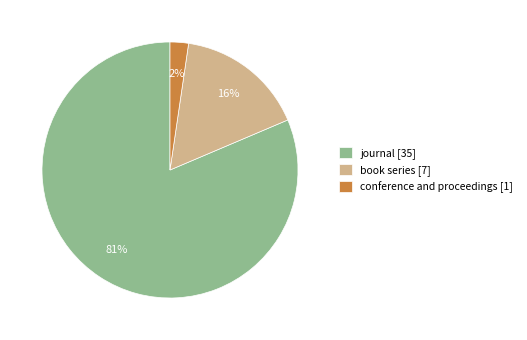

True or false: conference and proceedings accounts for 2% of the total.

True